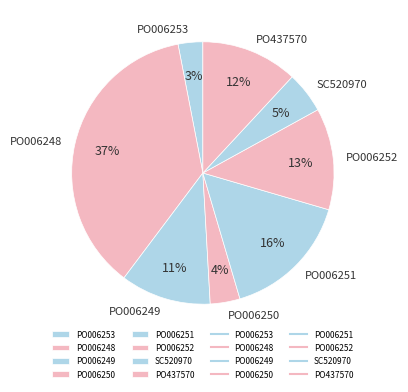

Does PO006249 represent more than half of the total?

No